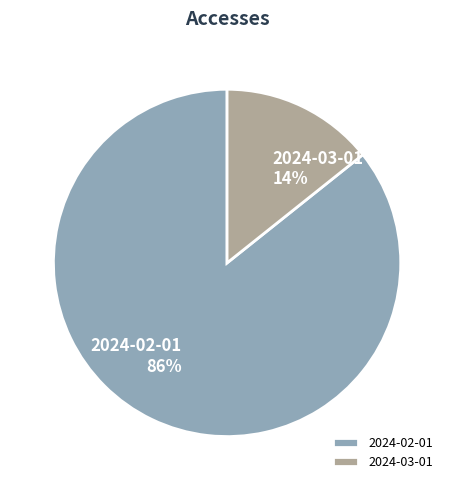

Do 2024-03-01 and 2024-02-01 together represent more than half of the pie?

Yes